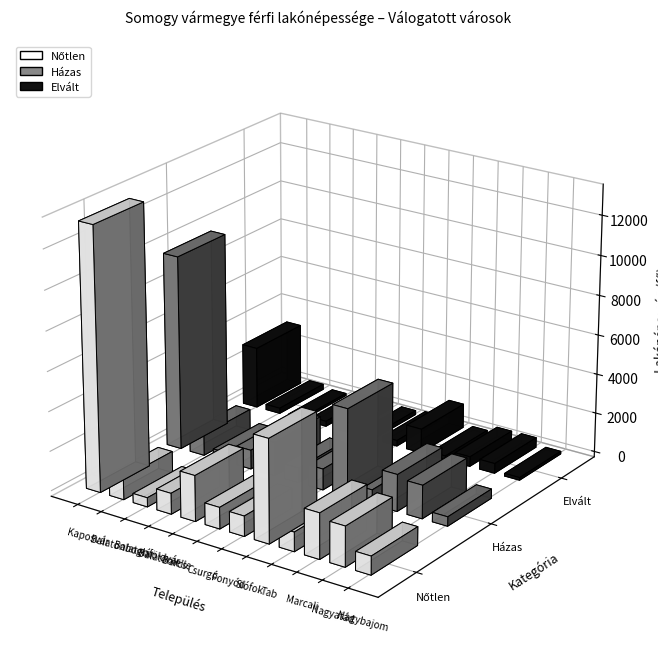

How many data points in Nőtlen are above 1091?

5